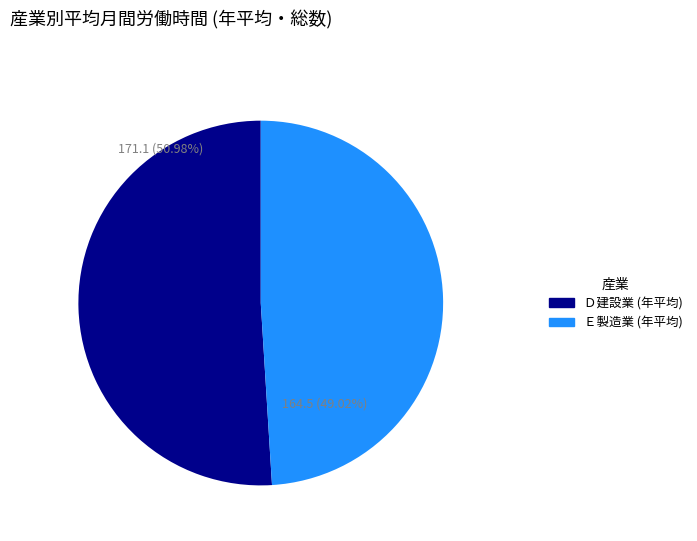

Is the sum of Ｅ製造業 (年平均) and Ｄ建設業 (年平均) greater than half?

Yes